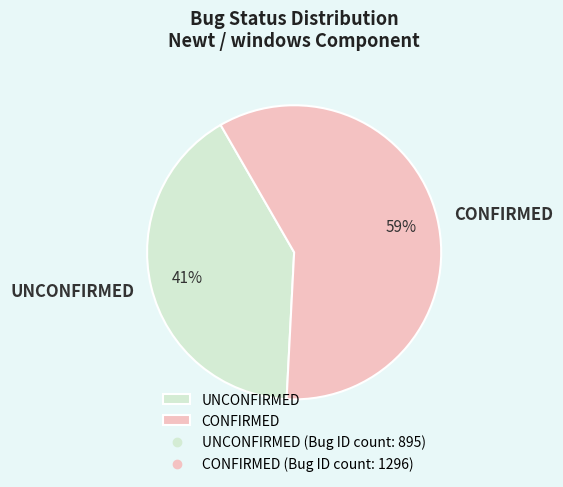

Which category has the smallest portion of the pie?

UNCONFIRMED